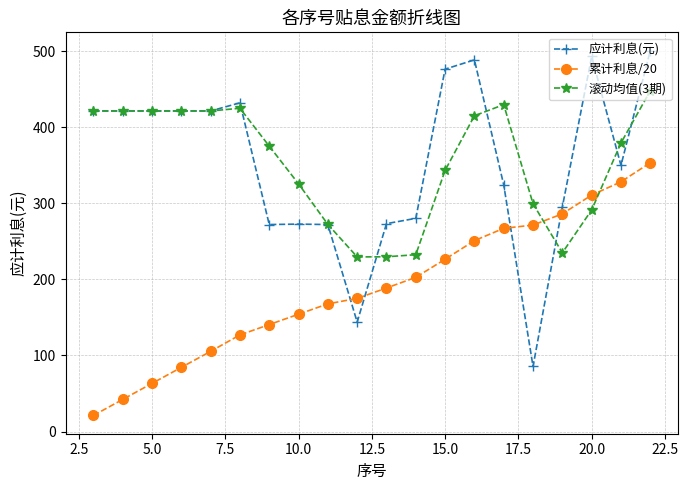

What is the greatest value displayed?

501.1